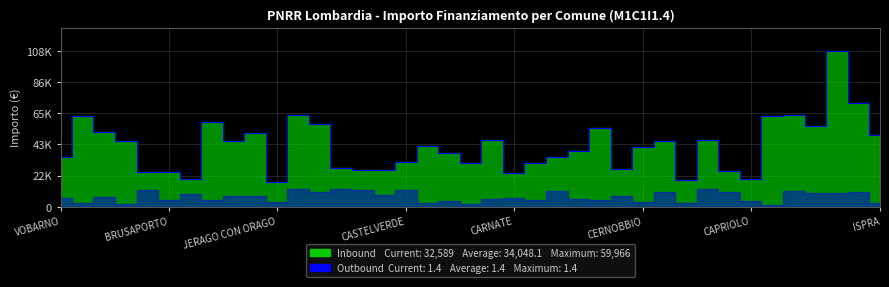

Is it true that the value at 23 is 12558.3?

False